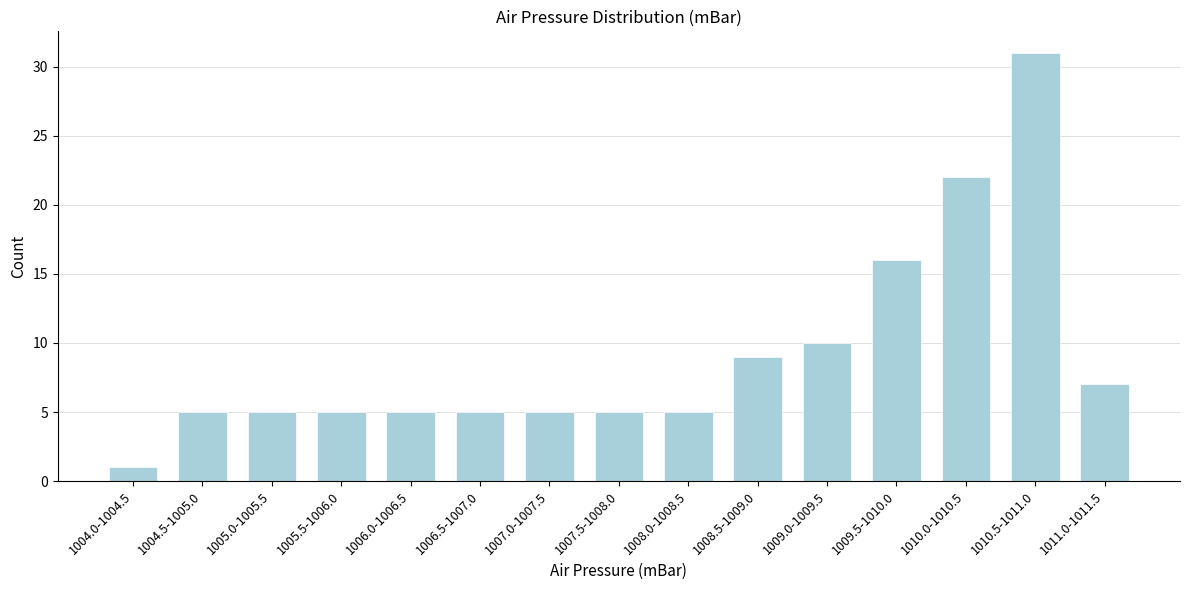

Reading right to left, extract all data points from this chart.

1011.0-1011.5=7	1010.5-1011.0=31	1010.0-1010.5=22	1009.5-1010.0=16	1009.0-1009.5=10	1008.5-1009.0=9	1008.0-1008.5=5	1007.5-1008.0=5	1007.0-1007.5=5	1006.5-1007.0=5	1006.0-1006.5=5	1005.5-1006.0=5	1005.0-1005.5=5	1004.5-1005.0=5	1004.0-1004.5=1